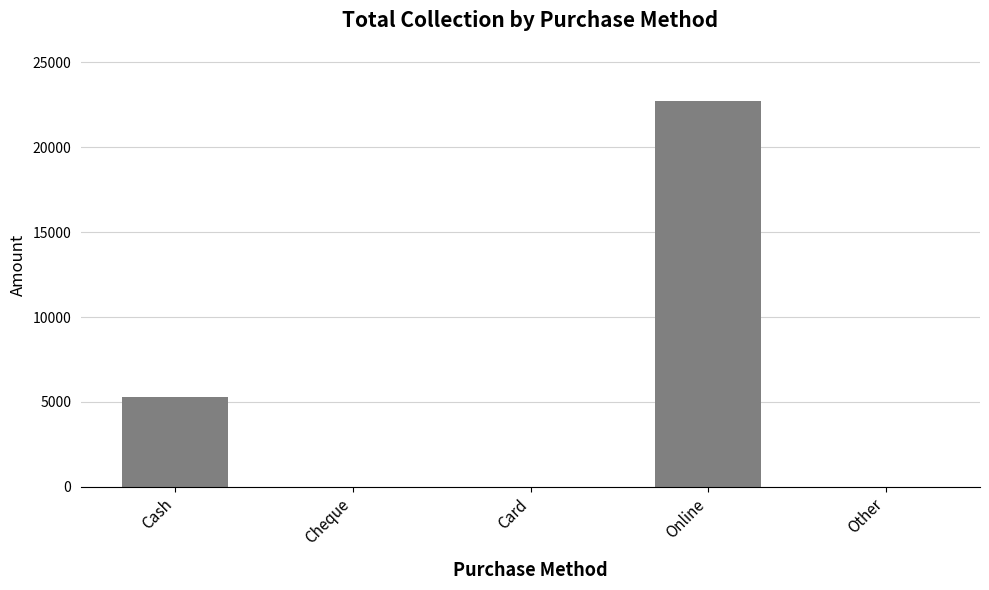

Reading right to left, extract all data points from this chart.

0	22700	0	0	5300